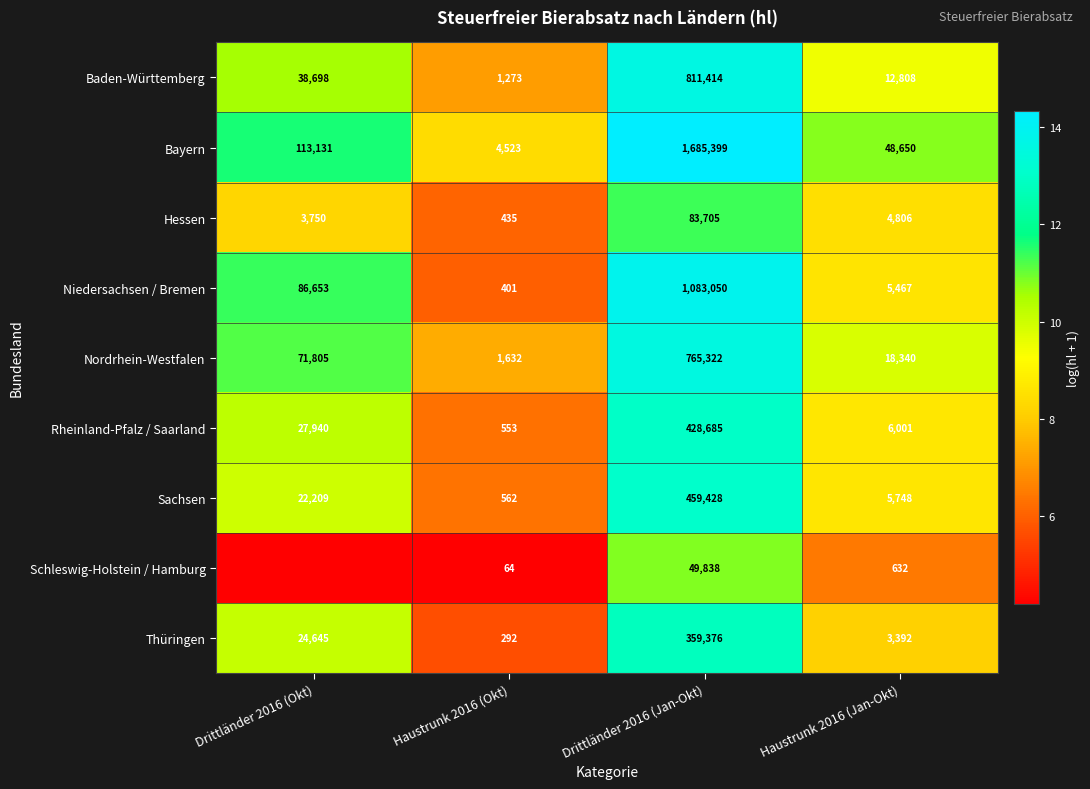

The Bayern series shows 19.8 at Drittländer 2016 (Okt). True or false?

False